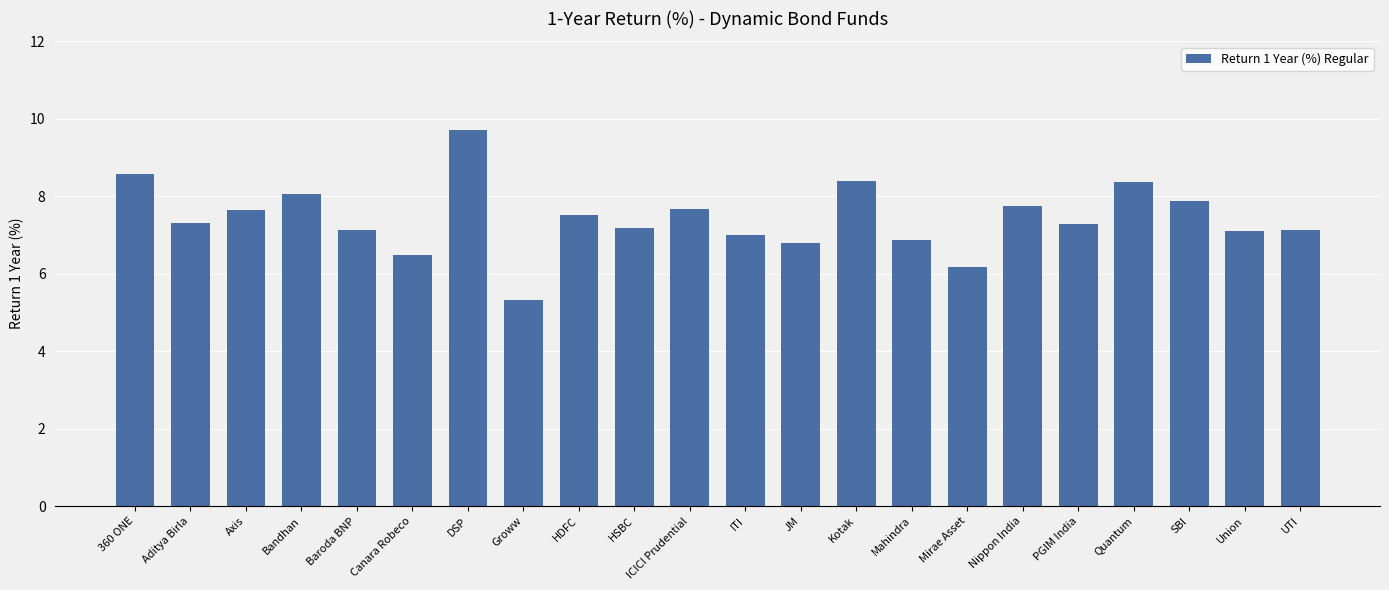

What is the approximate value at PGIM India?

7.3